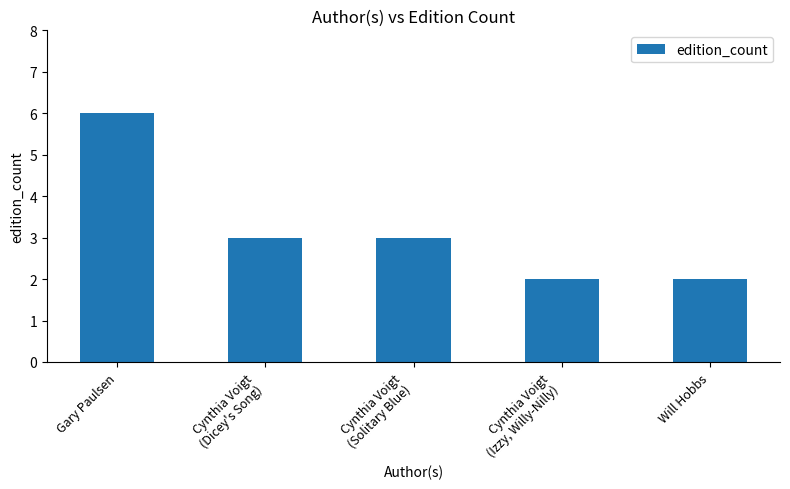

Where does the data first go above 3?

Gary Paulsen